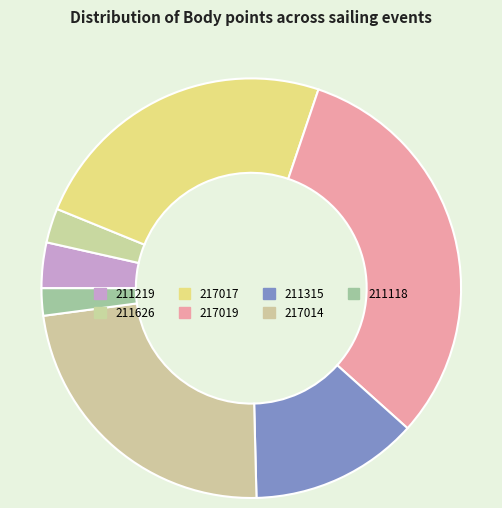

Is there a majority slice in this chart?

No